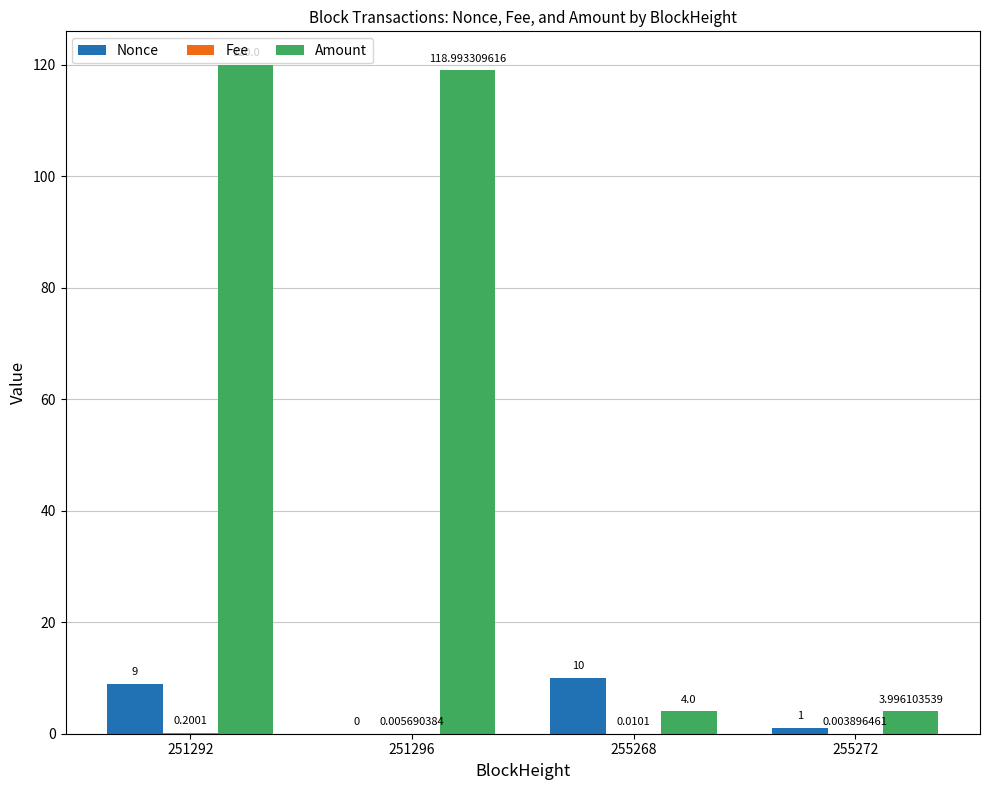

Which series has the largest total across all categories?

Amount